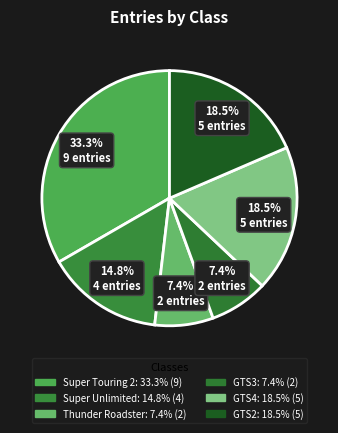

How many slices are in this pie chart?

6